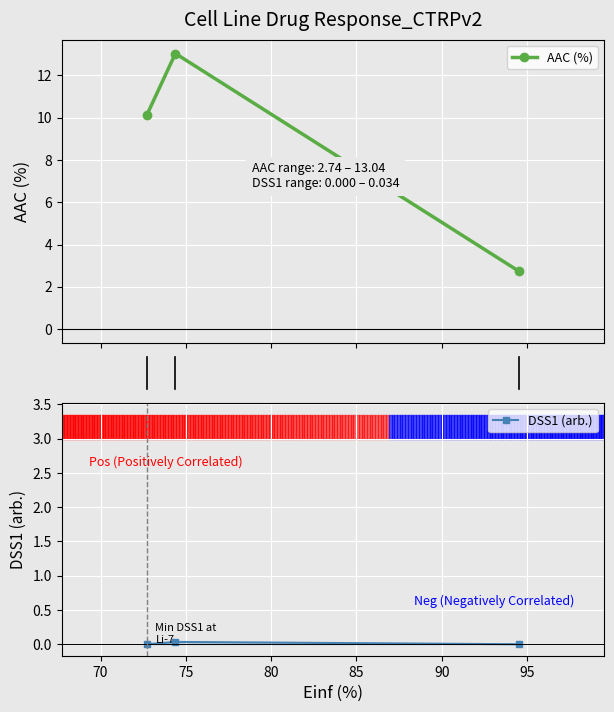

At how many categories does at least one series exceed 3?

2